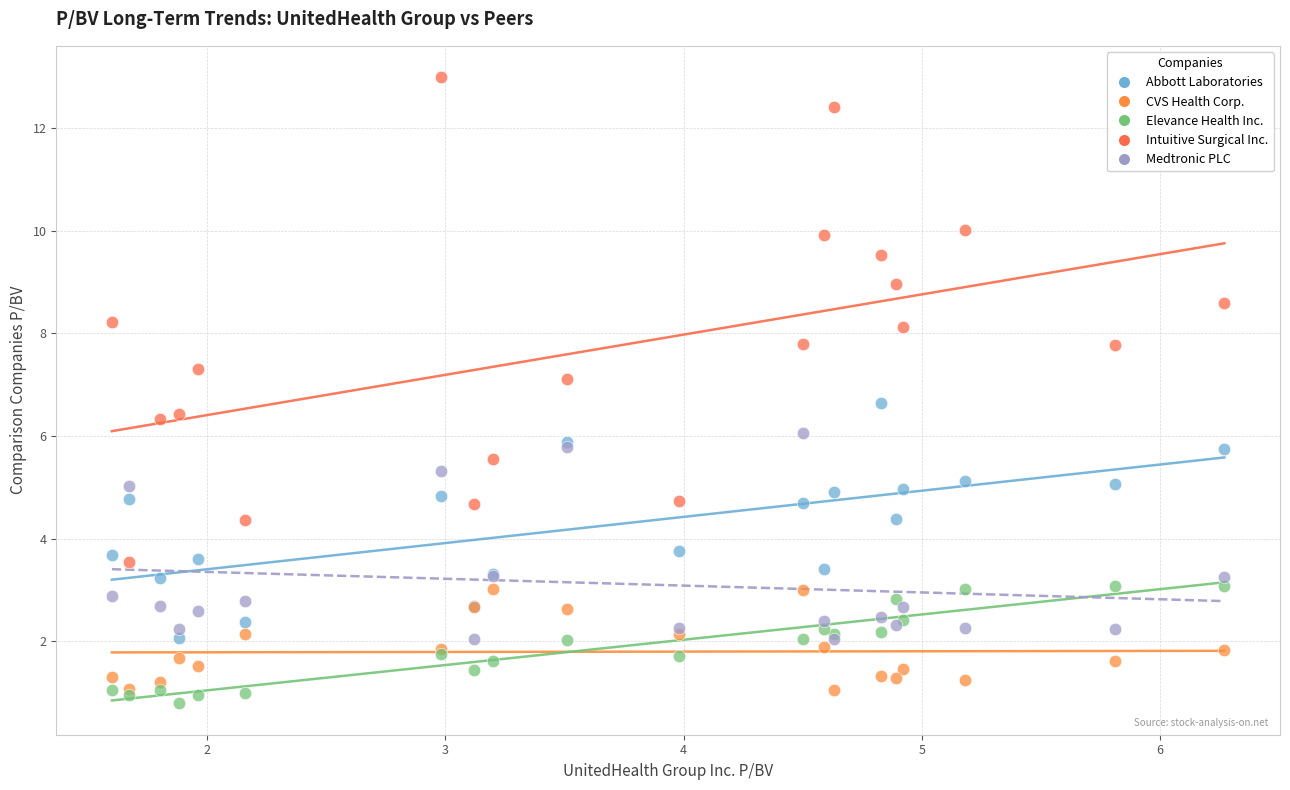

Which series reaches the maximum Y coordinate?

Intuitive Surgical Inc.